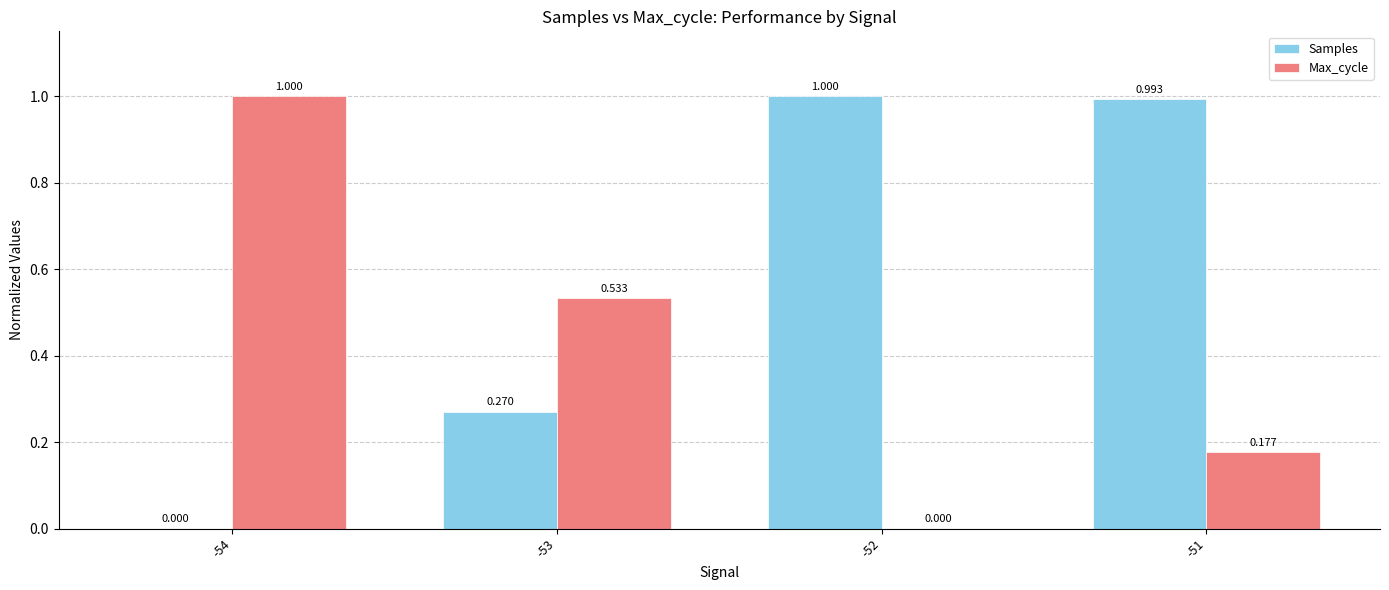

True or false: Max_cycle has a value of 0.3 at -51.

False